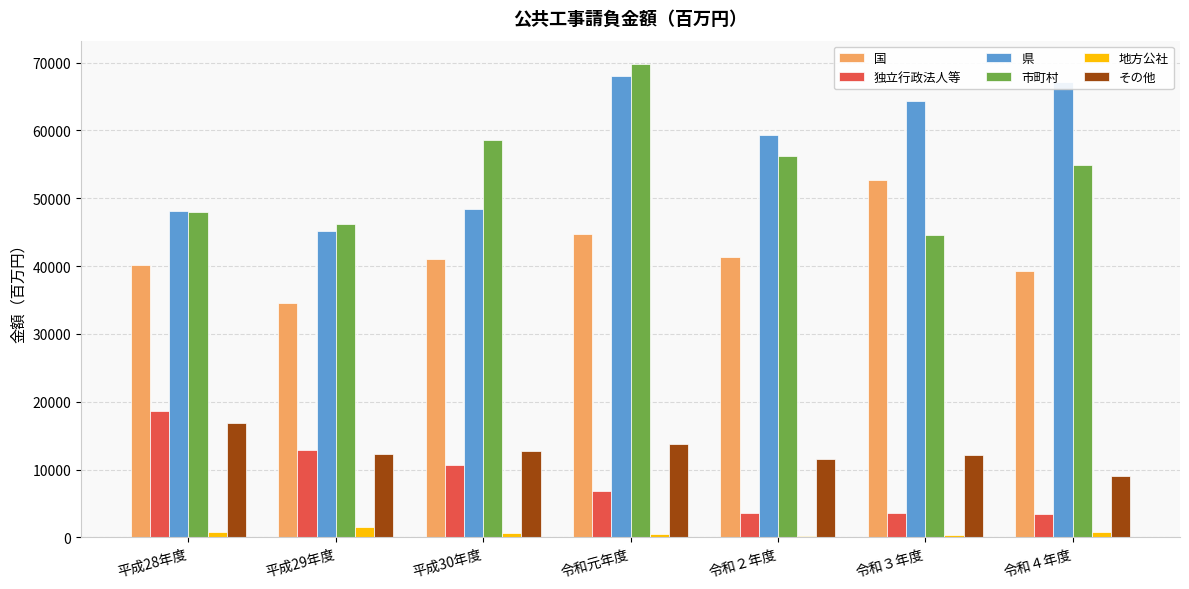

Which category has the highest value across all series?

令和元年度